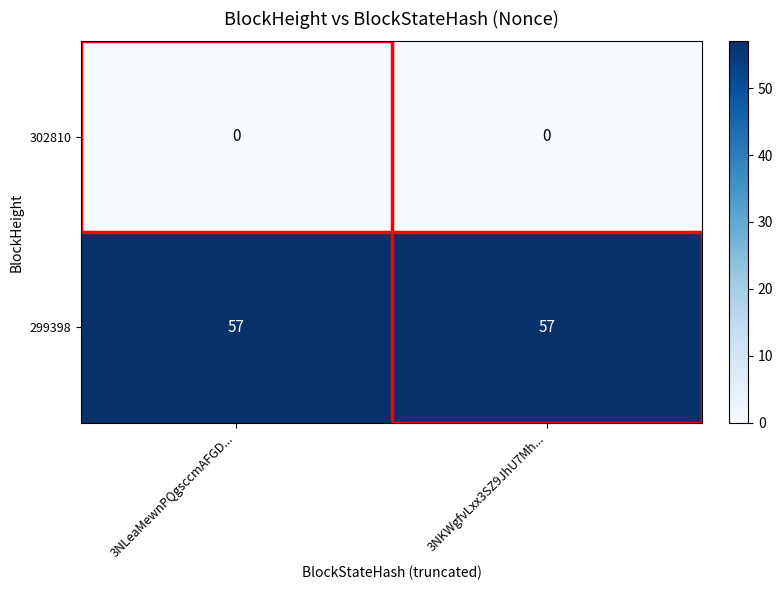

Count the number of data series in this chart.

2